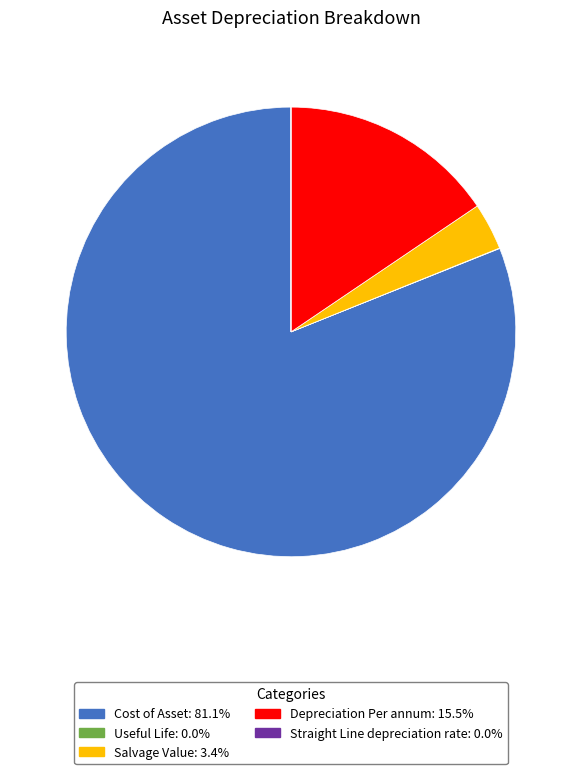

Does Cost of Asset represent more than half of the total?

Yes